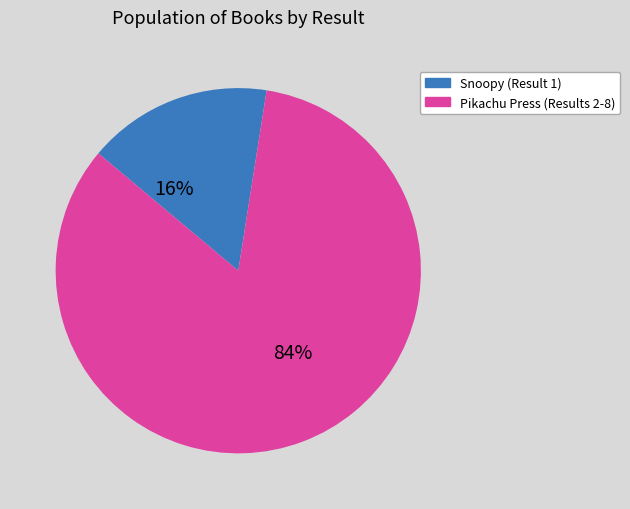

To the nearest percent, what is the average slice percentage?

50%